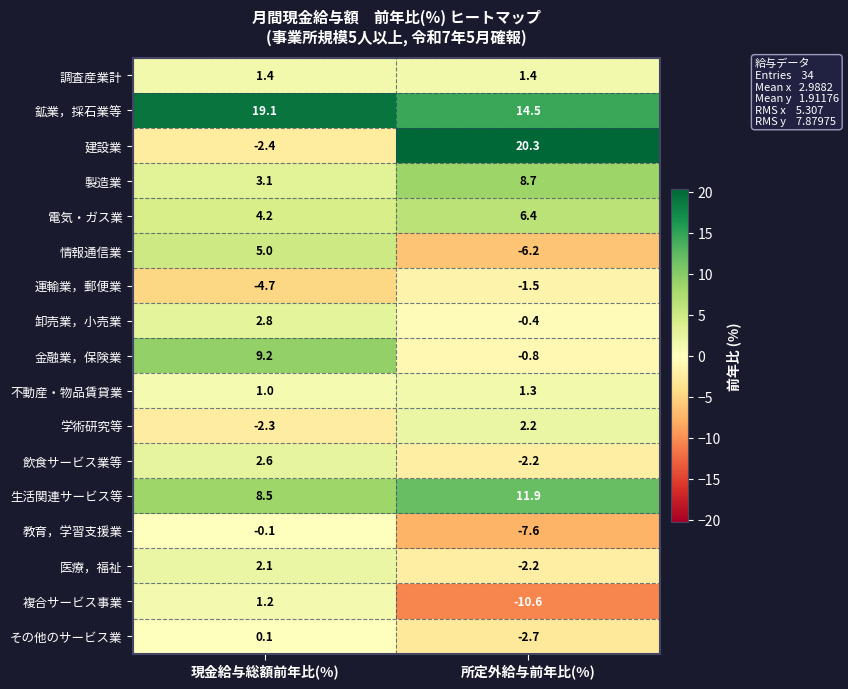

How many values in the 複合サービス事業 series exceed 1?

1